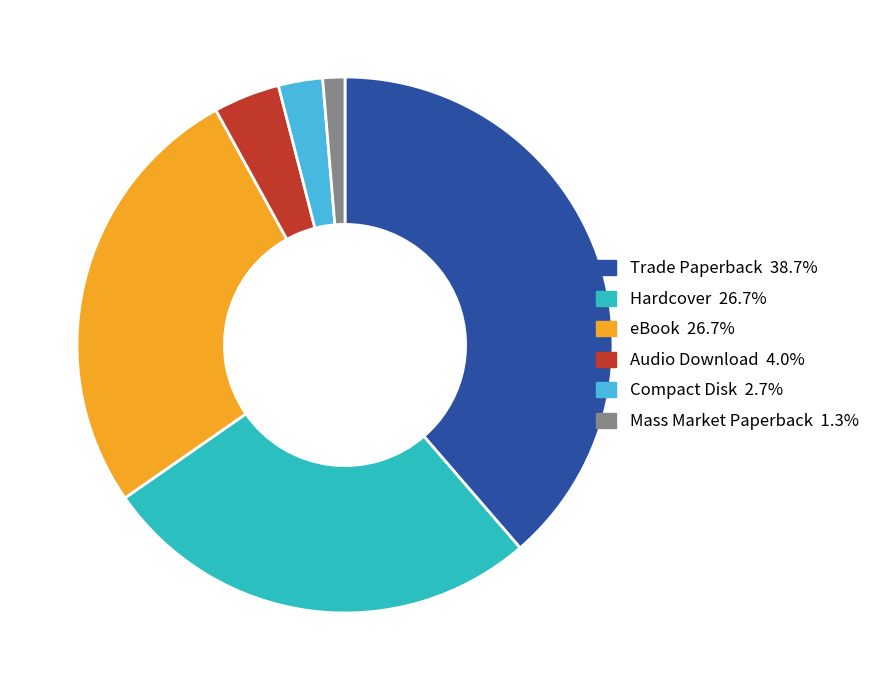

Which category has the biggest portion of the pie?

Trade Paperback